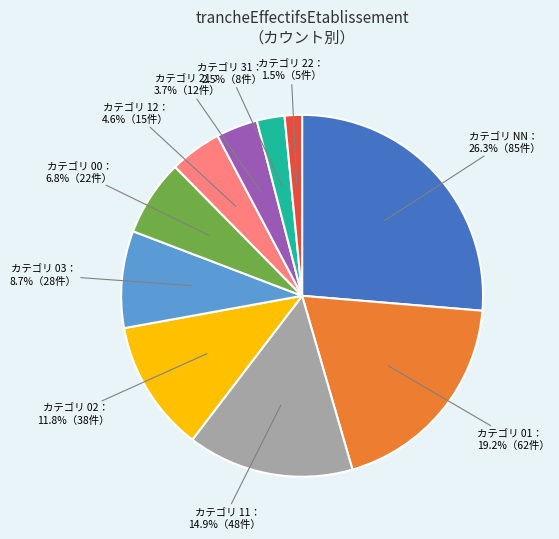

Is there any slice that represents more than half of the pie?

No